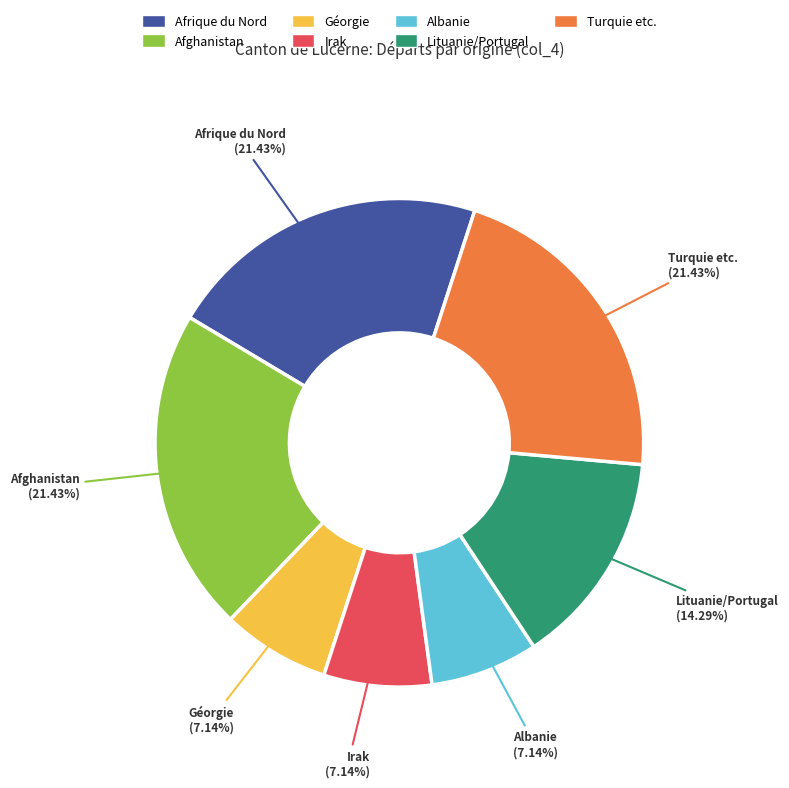

Do Afghanistan and Irak together represent more than half of the pie?

No